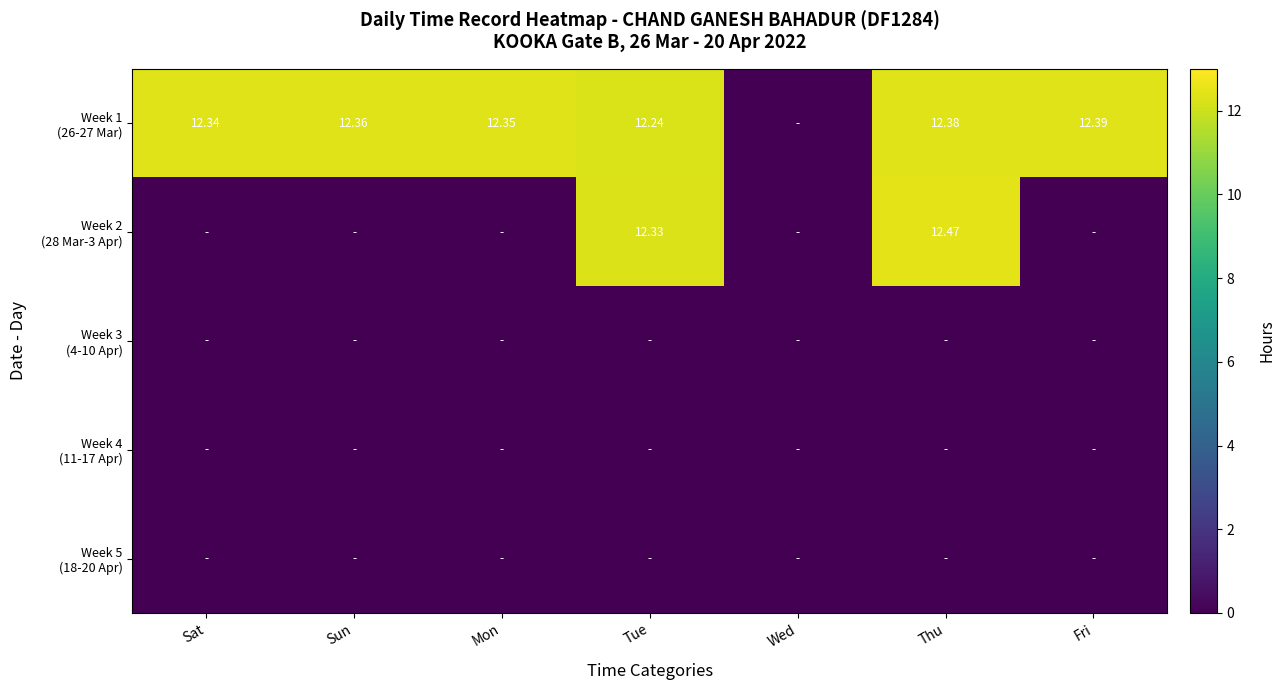

Which series has the largest total across all categories?

Week 1 (26-27 Mar)